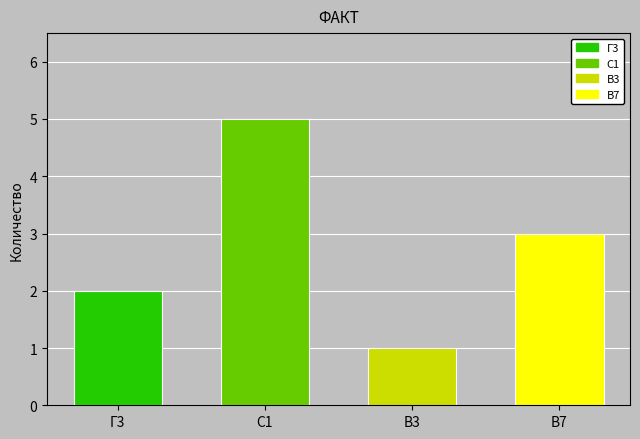

Which label corresponds to the smallest value in the chart?

В3